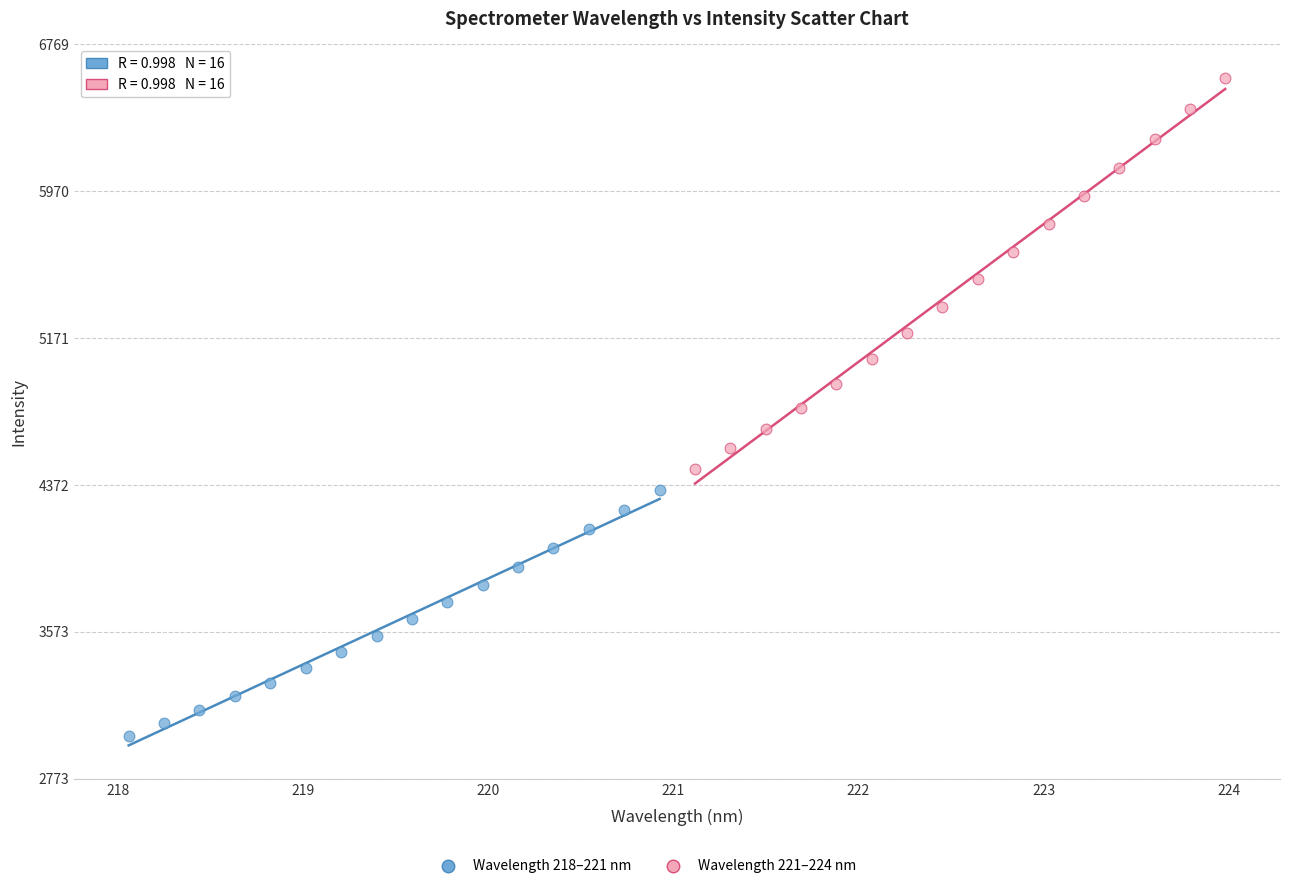

Which series has the largest Y range (max minus min)?

Wavelength 221–224 nm